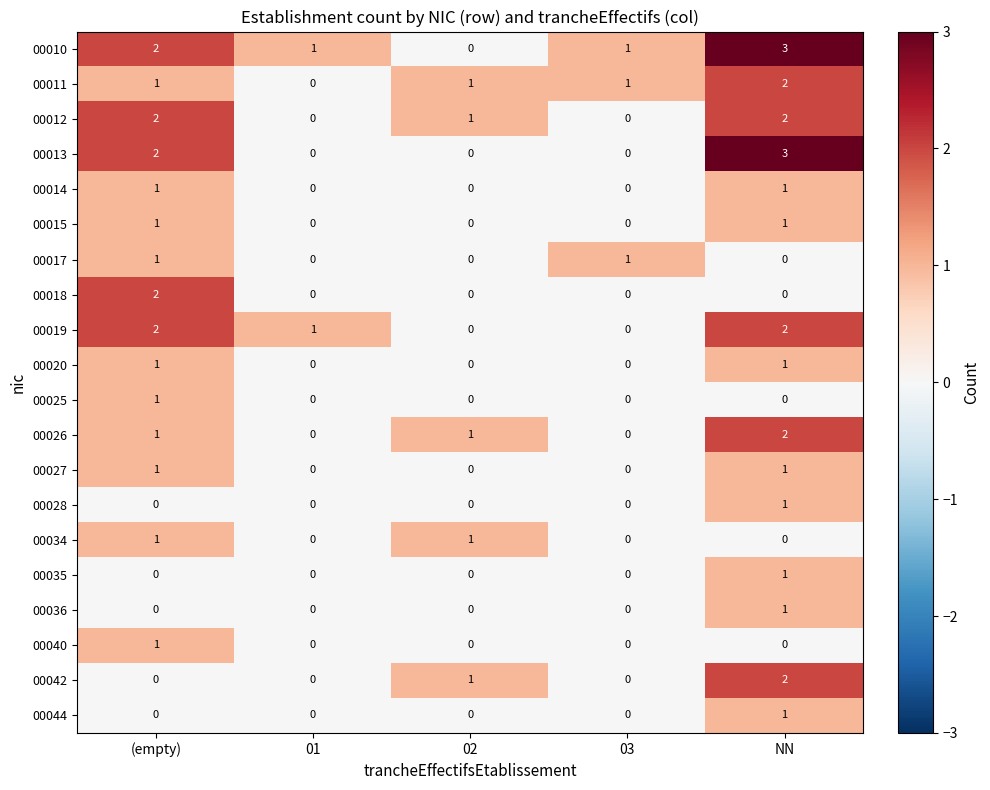

What is the difference between the highest and lowest values at NN?

3